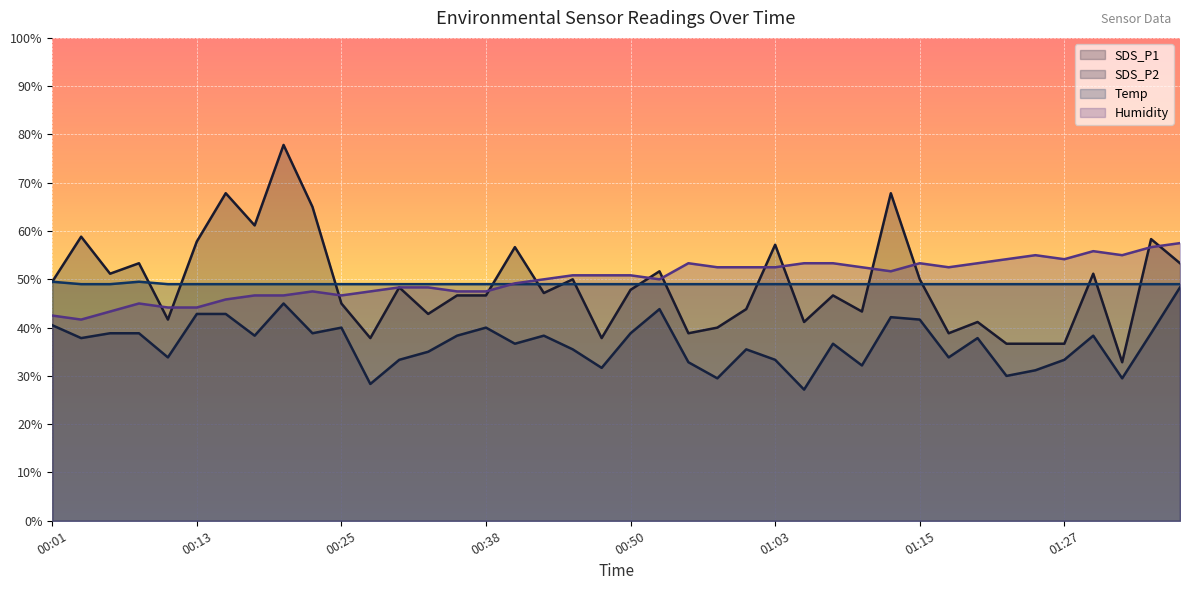

What is the sum of all SDS_P1 values?

1957.2